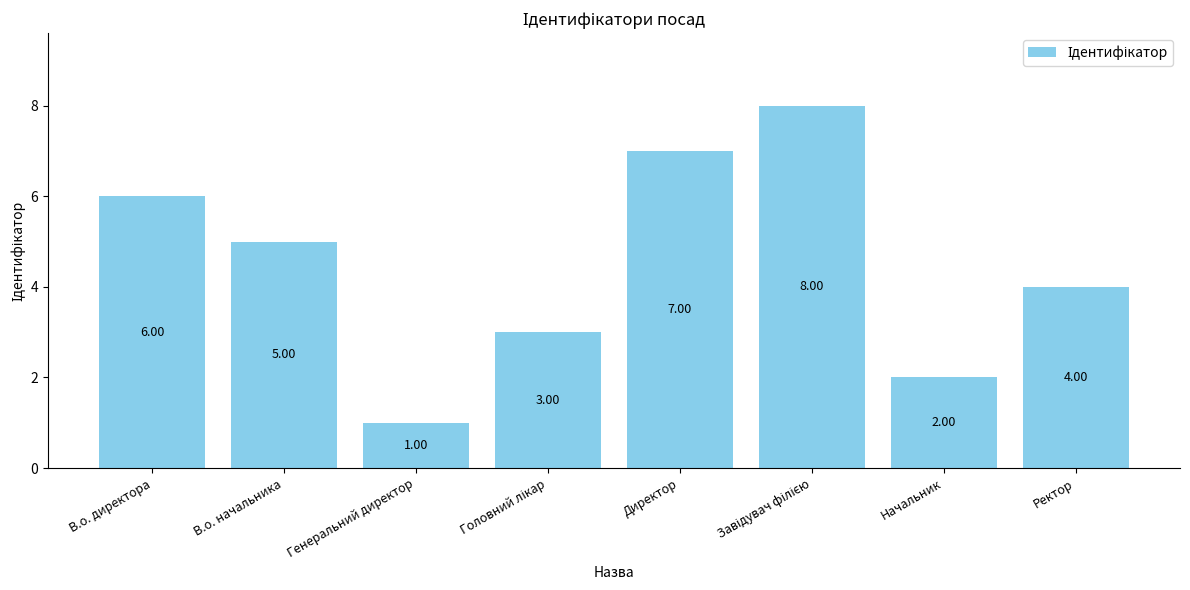

Between В.о. начальника and В.о. директора, which is larger?

В.о. директора